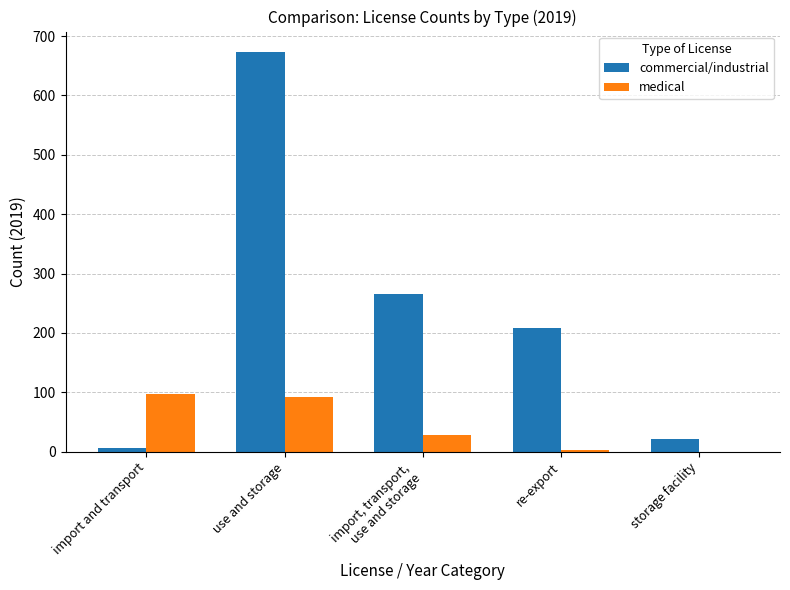

Are the bars horizontal?

No